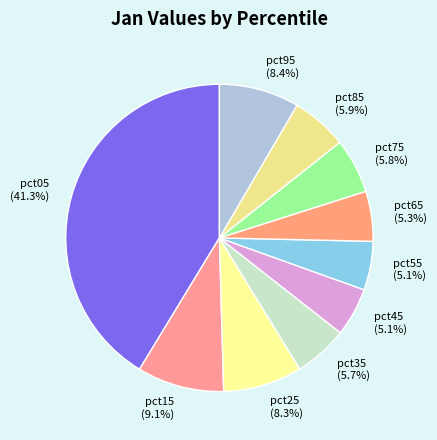

What percentage do pct05 and pct95 together represent?

49.7%